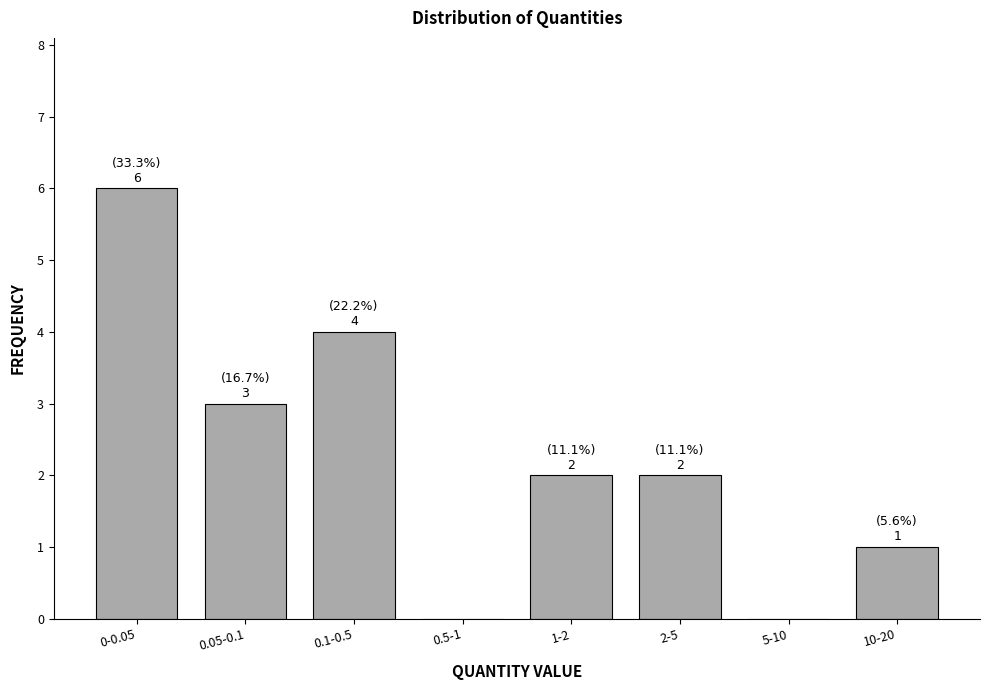

Reading left to right, transcribe all the data shown in this chart.

0-0.05=6	0.05-0.1=3	0.1-0.5=4	0.5-1=0	1-2=2	2-5=2	5-10=0	10-20=1